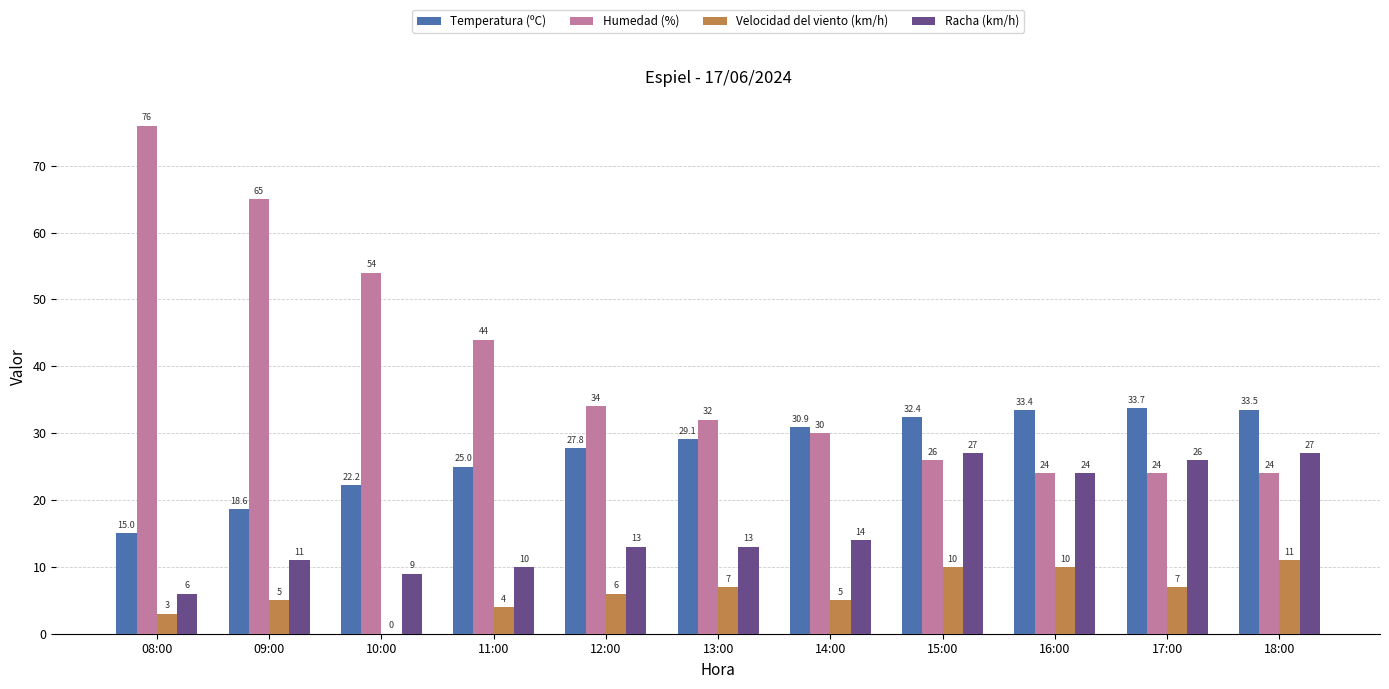

Reading right to left, what are all the values shown in this chart?

Temperatura (ºC): 18:00=33.5	17:00=33.7	16:00=33.4	15:00=32.4	14:00=30.9	13:00=29.1	12:00=27.8	11:00=25.0	10:00=22.2	09:00=18.6	08:00=15.0
Humedad (%): 18:00=24.0	17:00=24.0	16:00=24.0	15:00=26.0	14:00=30.0	13:00=32.0	12:00=34.0	11:00=44.0	10:00=54.0	09:00=65.0	08:00=76.0
Velocidad del viento (km/h): 18:00=11.0	17:00=7.0	16:00=10.0	15:00=10.0	14:00=5.0	13:00=7.0	12:00=6.0	11:00=4.0	10:00=0.0	09:00=5.0	08:00=3.0
Racha (km/h): 18:00=27.0	17:00=26.0	16:00=24.0	15:00=27.0	14:00=14.0	13:00=13.0	12:00=13.0	11:00=10.0	10:00=9.0	09:00=11.0	08:00=6.0